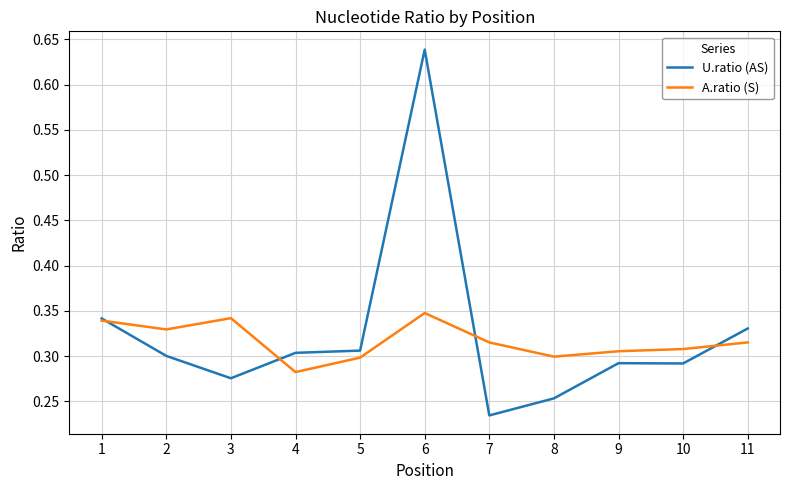

Does the chart have visible grid lines?

Yes